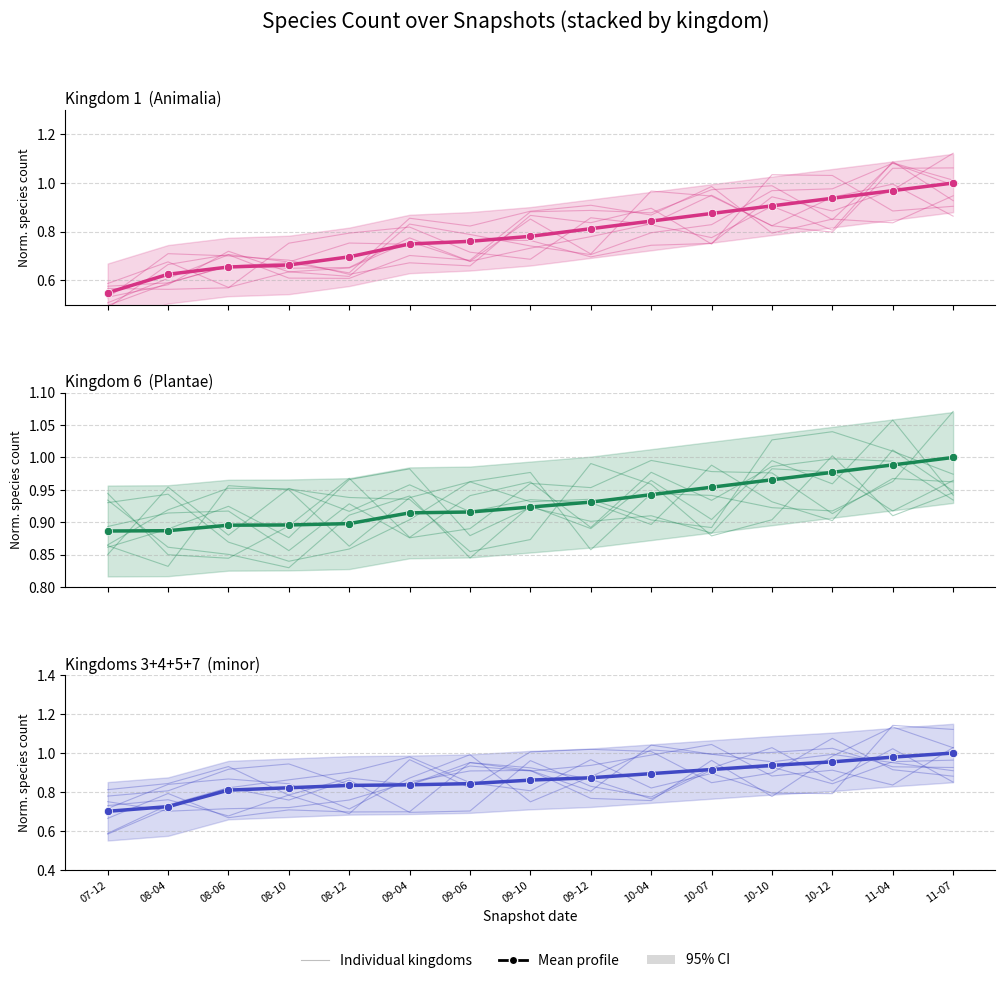

Which series has the largest range (max minus min)?

Mean profile (K1)